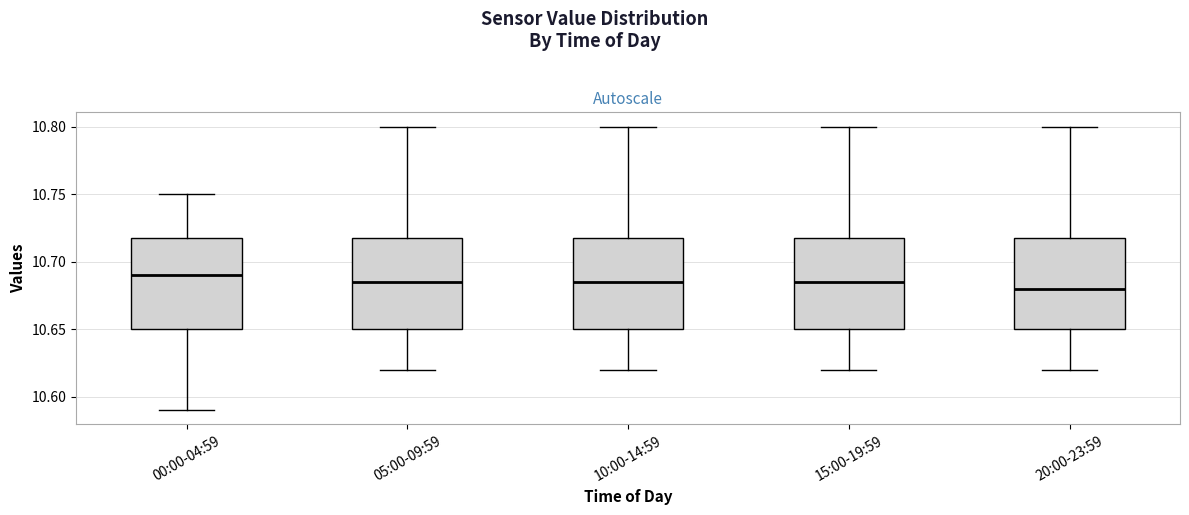

Reading left to right, transcribe this box plot: for each box, give where its median line is, the range the box spans, and where its two whiskers end, as read against the y-axis. The values are not printed on the chart, so give them approximately, as read against the axis.

00:00-04:59: median 10.690, box 10.650 to 10.720, whiskers 10.590 to 10.750
05:00-09:59: median 10.685, box 10.650 to 10.720, whiskers 10.620 to 10.800
10:00-14:59: median 10.685, box 10.650 to 10.720, whiskers 10.620 to 10.800
15:00-19:59: median 10.685, box 10.650 to 10.720, whiskers 10.620 to 10.800
20:00-23:59: median 10.680, box 10.650 to 10.720, whiskers 10.620 to 10.800